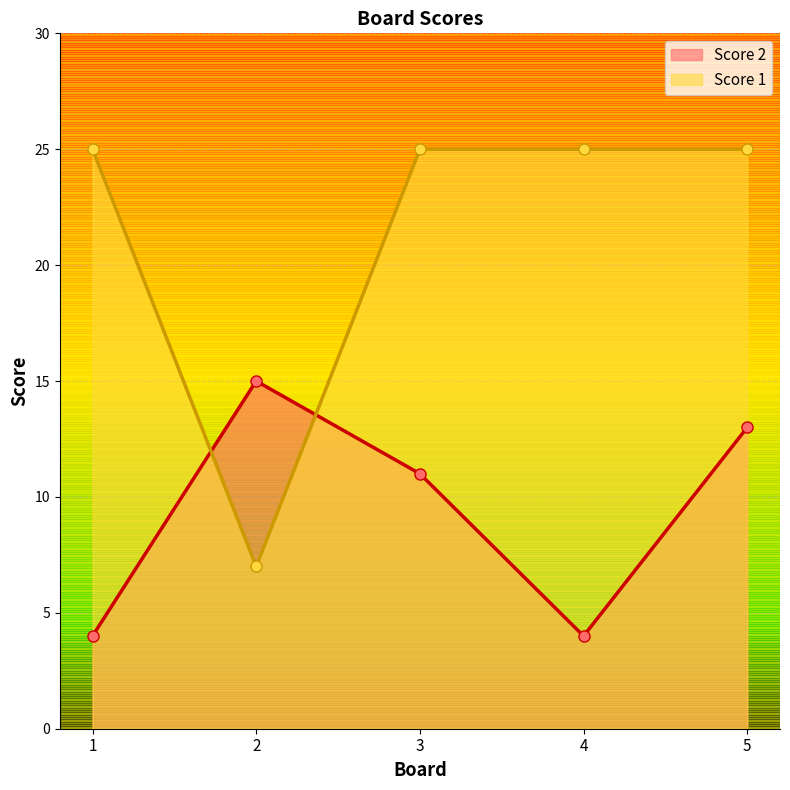

What is the value of the Score 2 point at the 5th from the left?

13